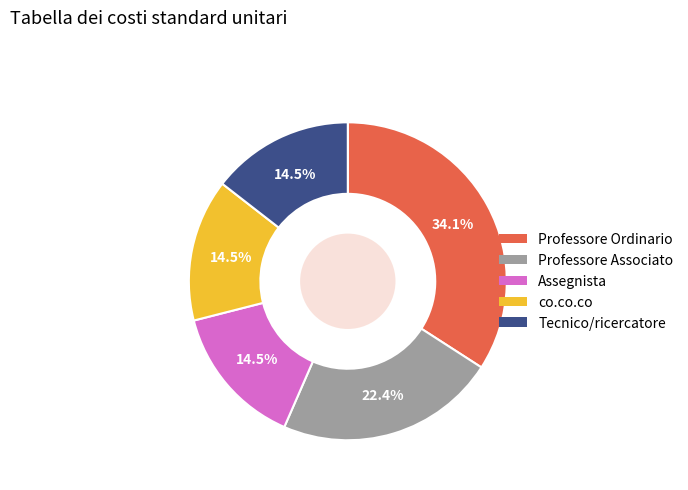

What is the largest slice in the pie chart?

Professore Ordinario